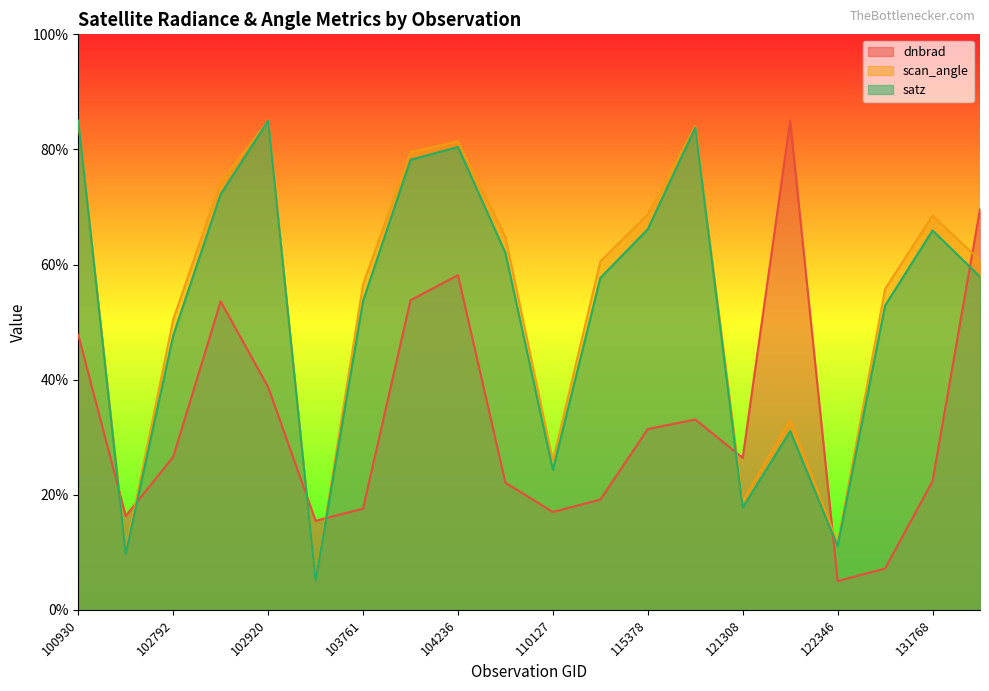

At which category does scan_angle reach its first local peak?

102920